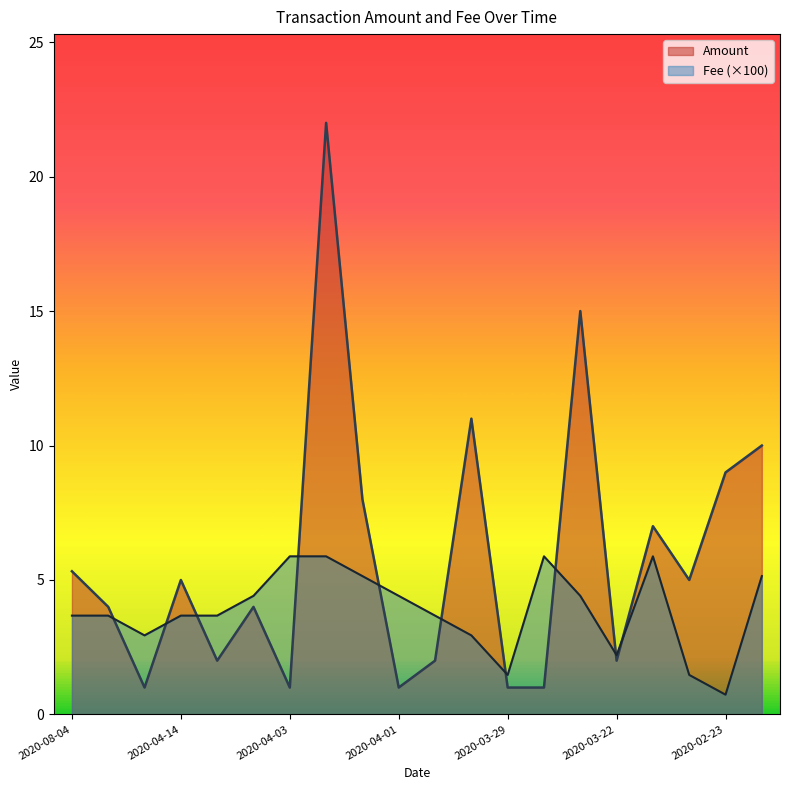

Which series has the widest spread of values?

Amount